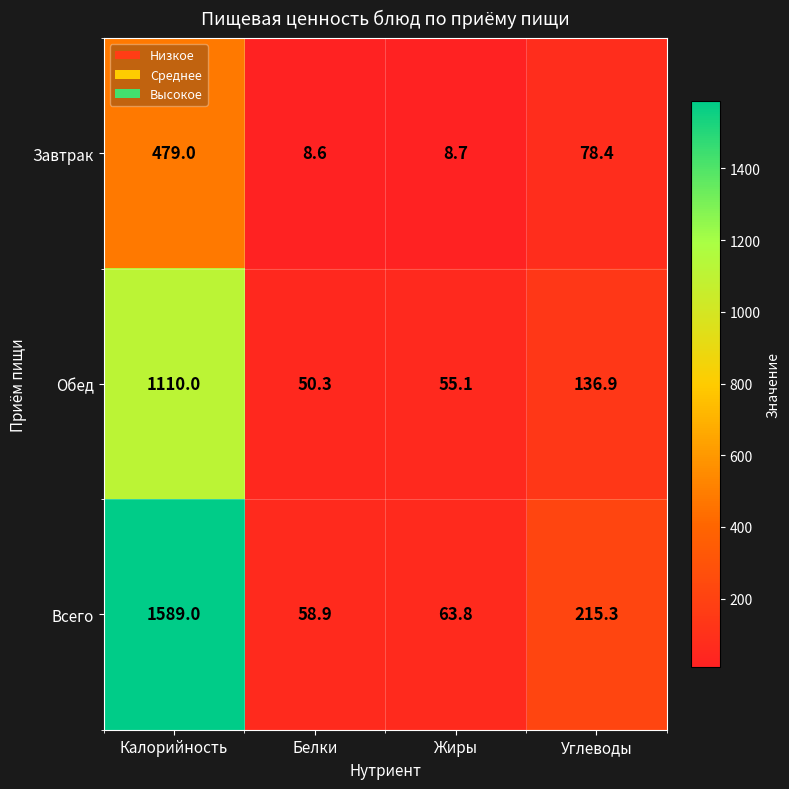

List the series in order of their overall mean, highest first.

Всего, Обед, Завтрак